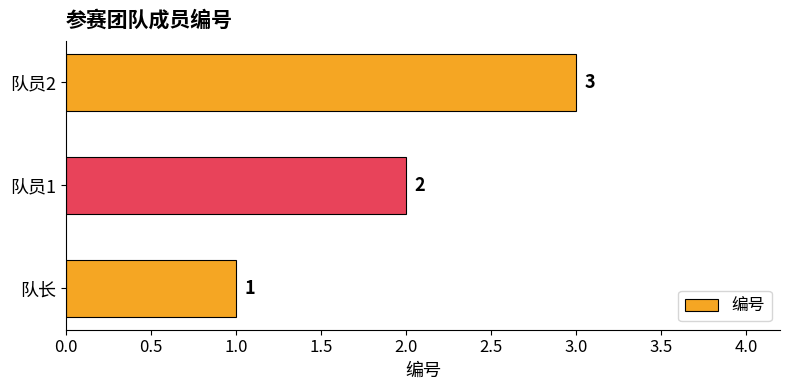

List the labels in order of value, largest first.

队员2, 队员1, 队长